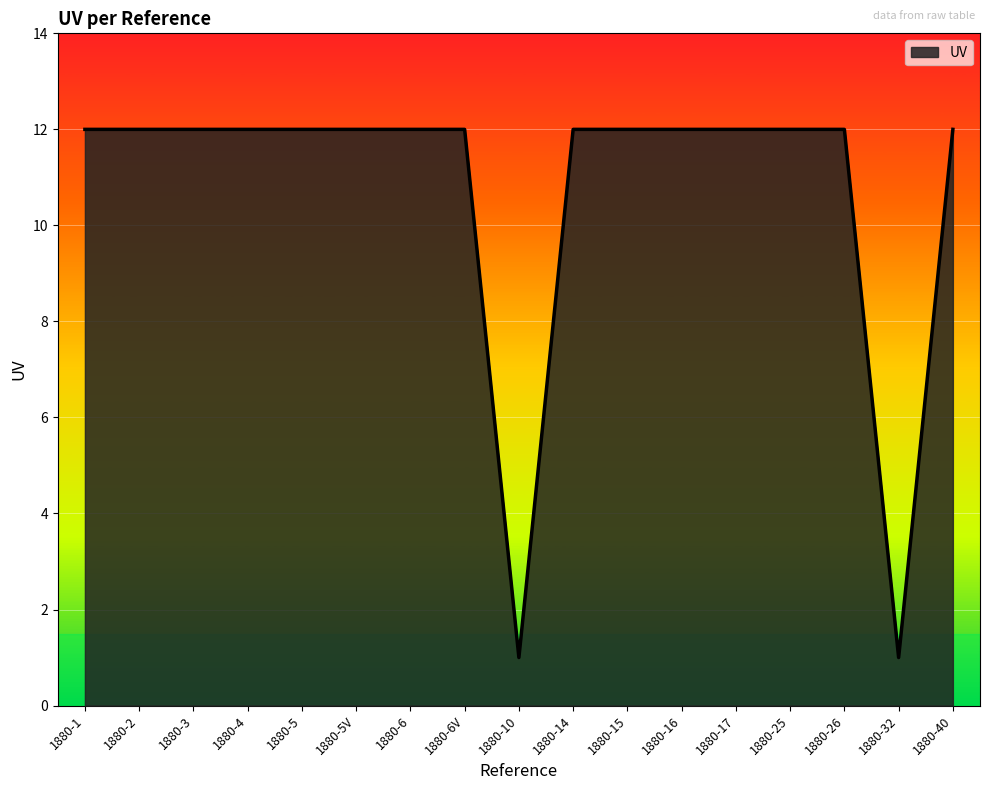

Reading left to right, list all the values displayed in this chart.

12	12	12	12	12	12	12	12	1	12	12	12	12	12	12	1	12